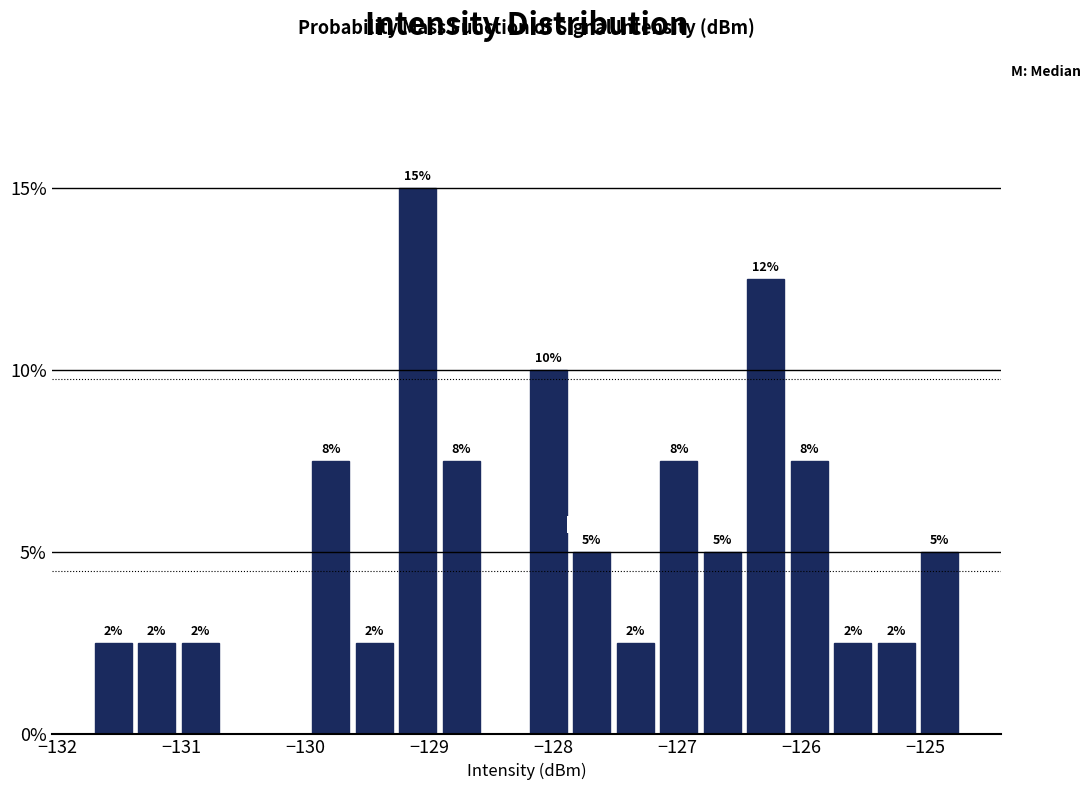

Around what value on the x-axis is the tallest bar? Give the approximate position of its centre, as read against the axis.

-129.1